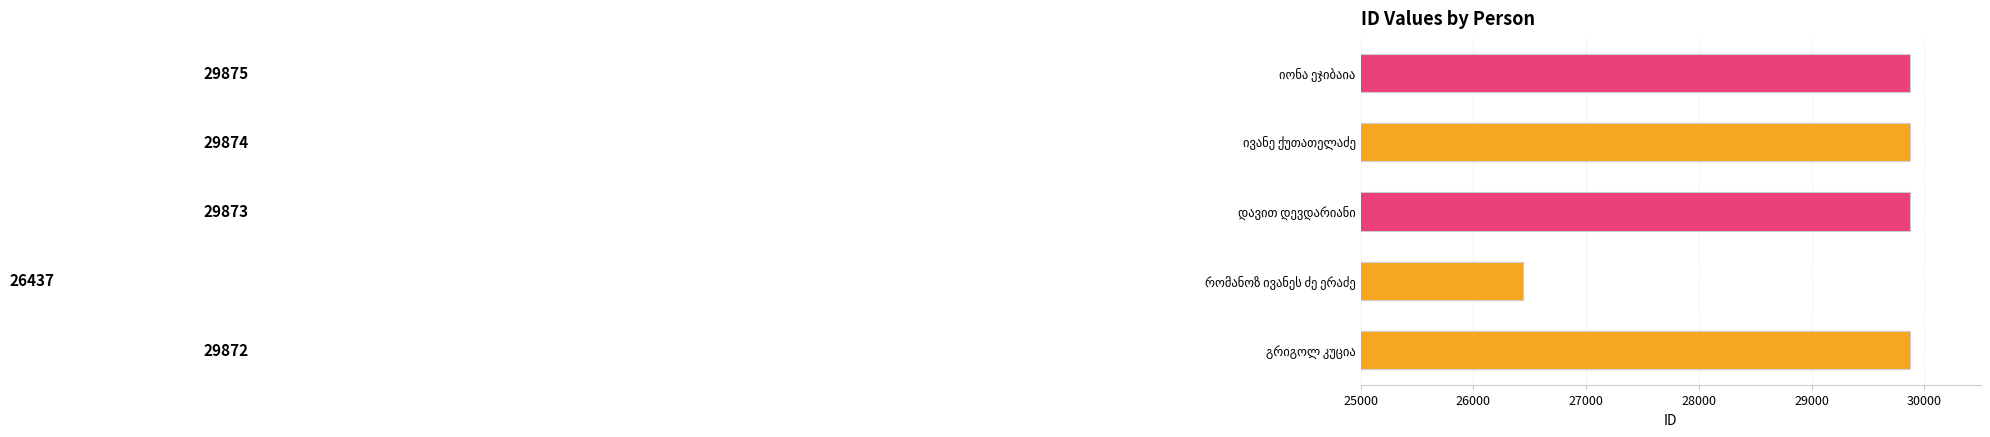

What is the difference between the maximum and minimum values?

3438